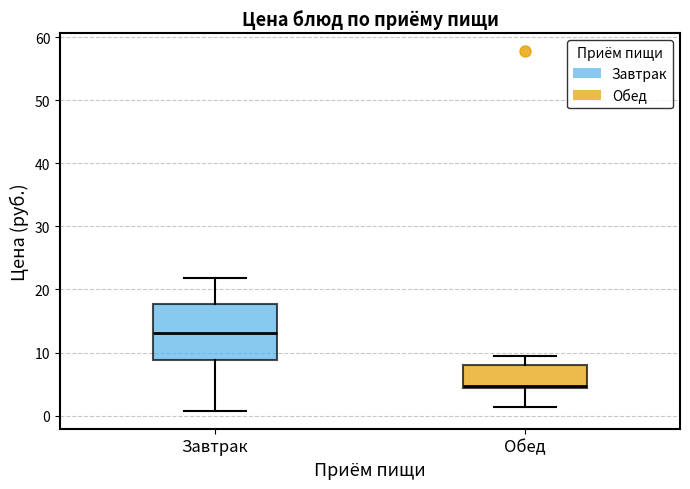

Which box's median line is the lowest?

Обед